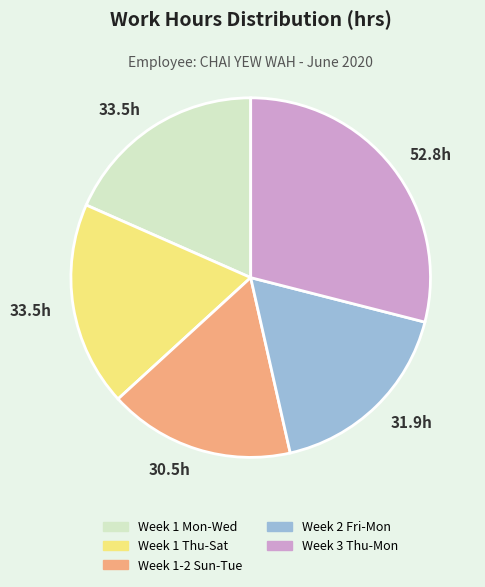

Does any single category account for the majority?

No